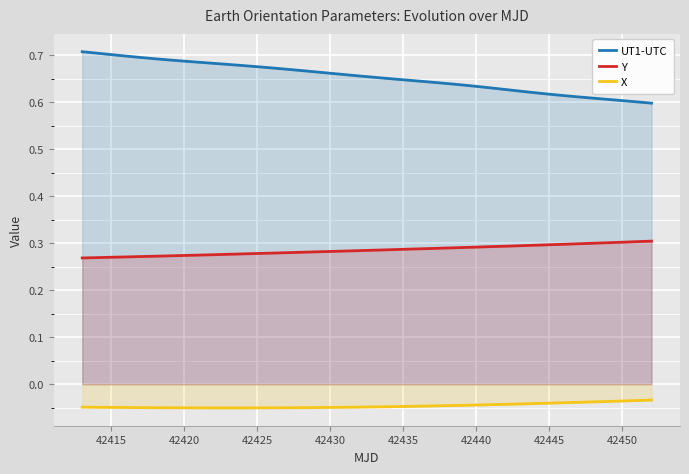

How many UT1-UTC values are between 0 and 1?

40